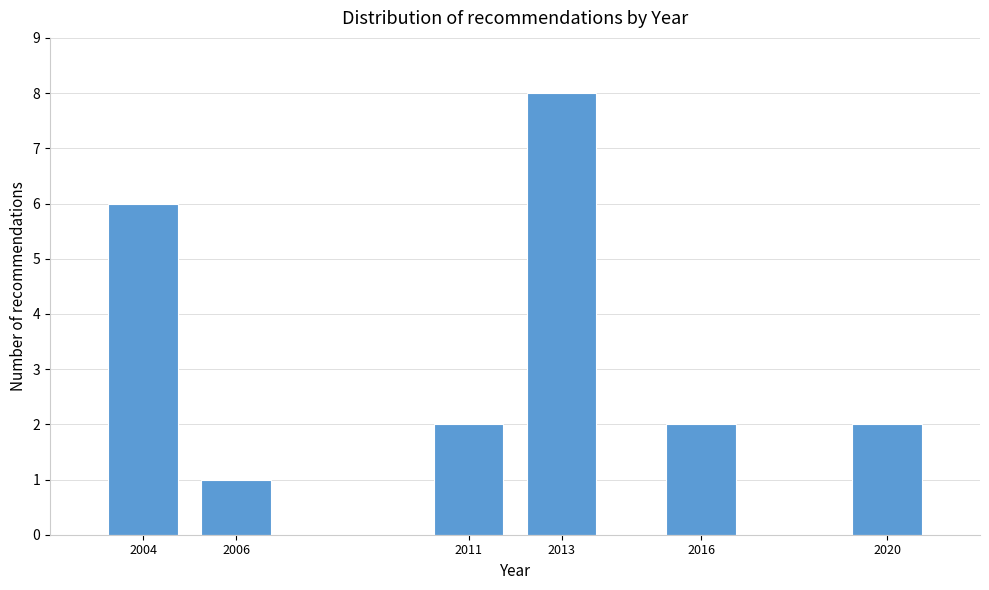

Reading left to right, extract all data points from this chart.

6	1	2	8	2	2